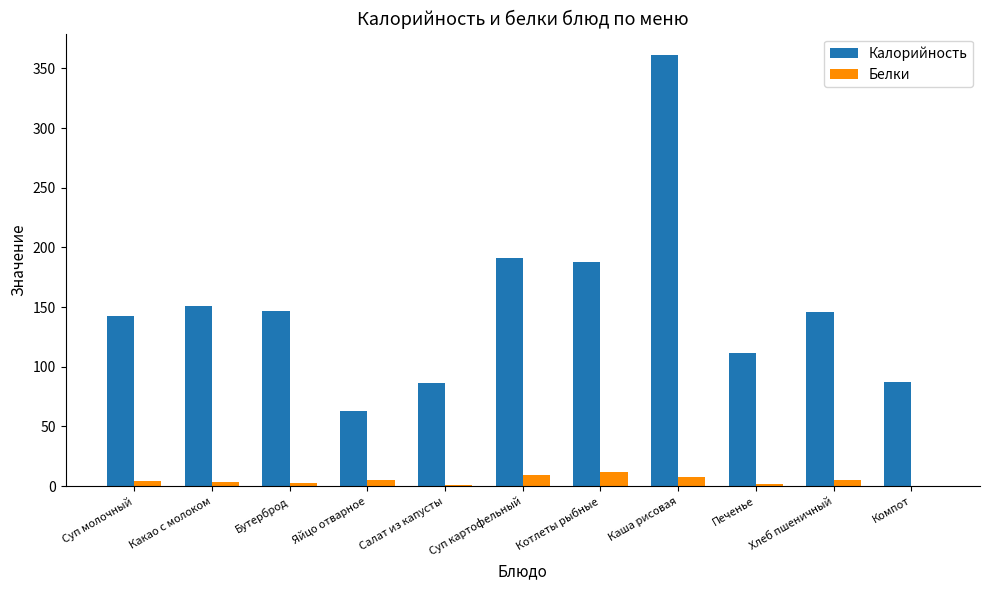

Which series has the largest total across all categories?

Калорийность